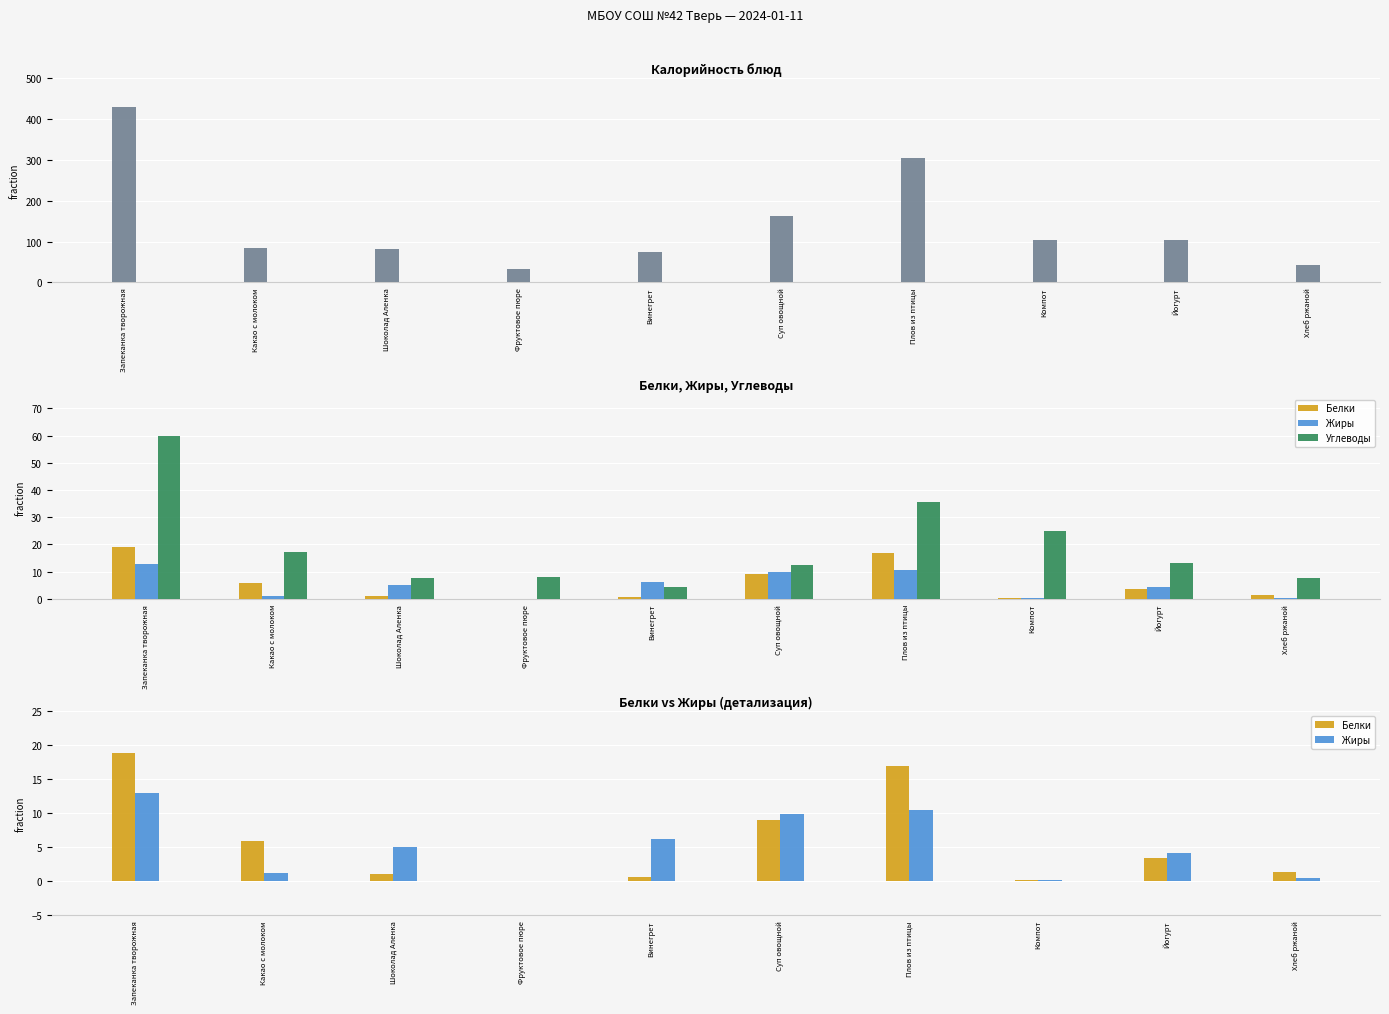

At how many categories does at least one series exceed 393?

1